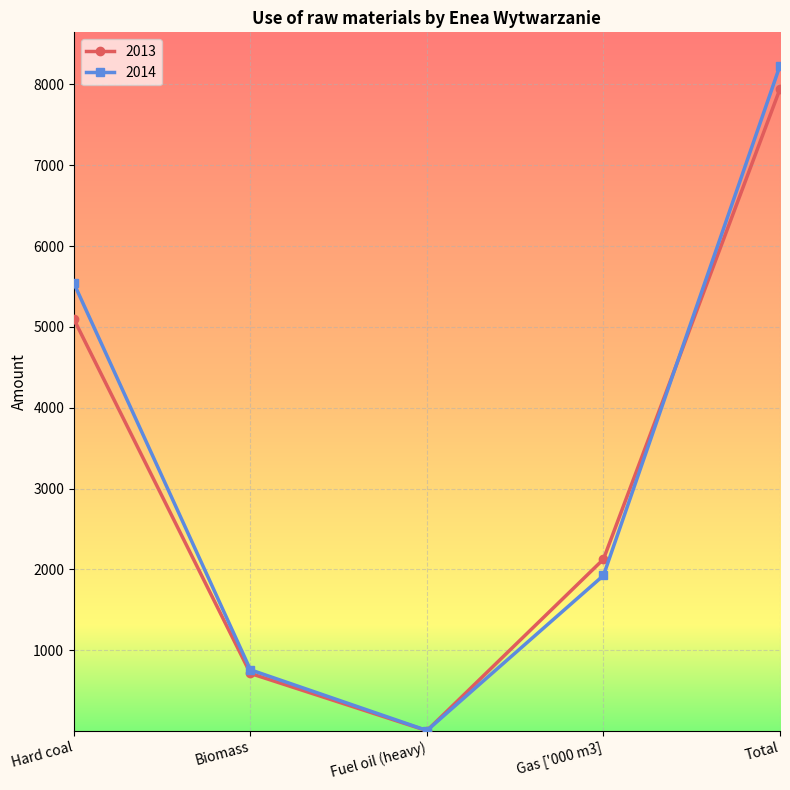

True or false: 2014 and 2013 cross at least once.

True